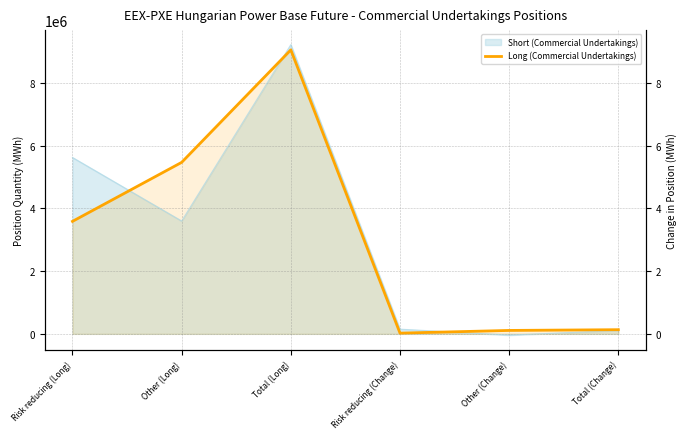

How many interior local valleys (lower than both neighbors) does the data have?

1